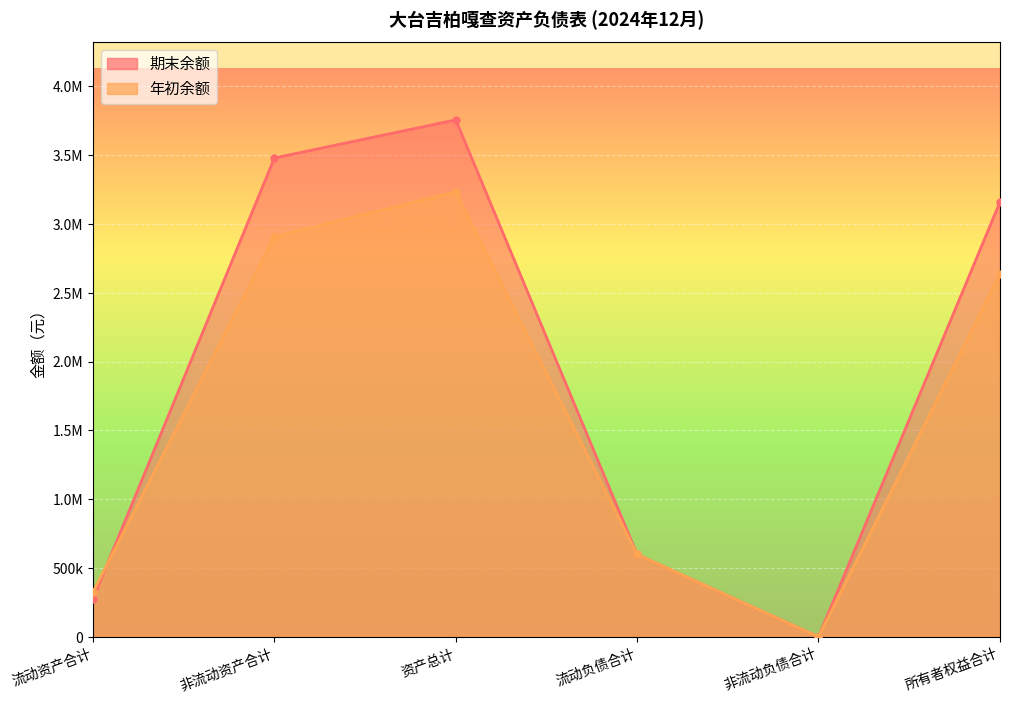

Where is the first local minimum for 年初余额?

非流动负债合计